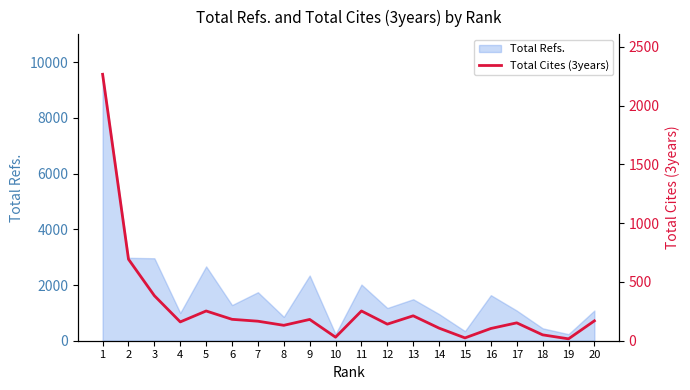

Where is the first local maximum?

5